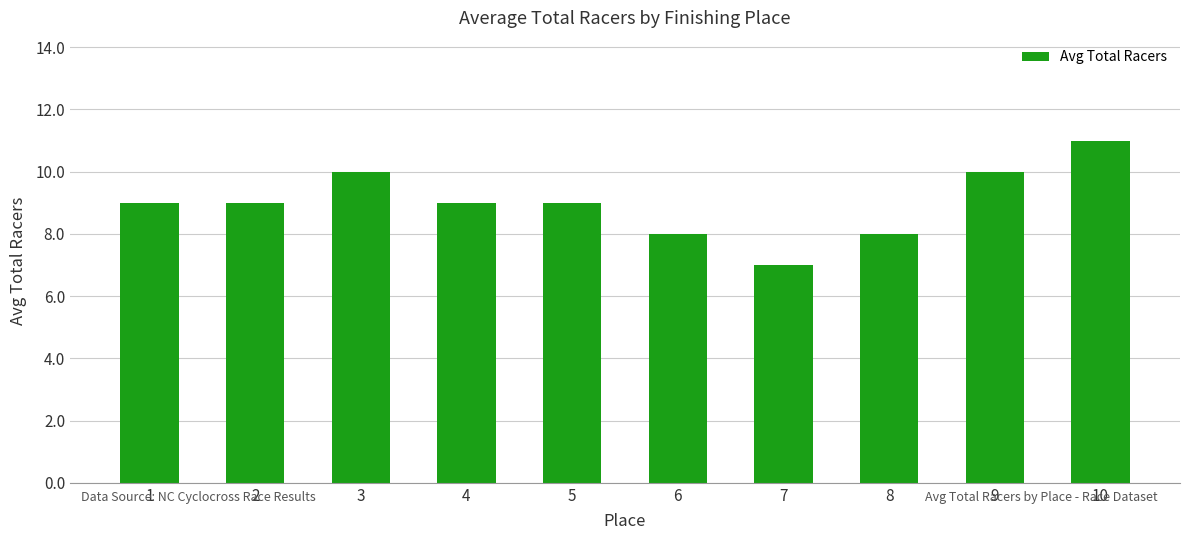

Which has a higher value, 10 or 1?

10